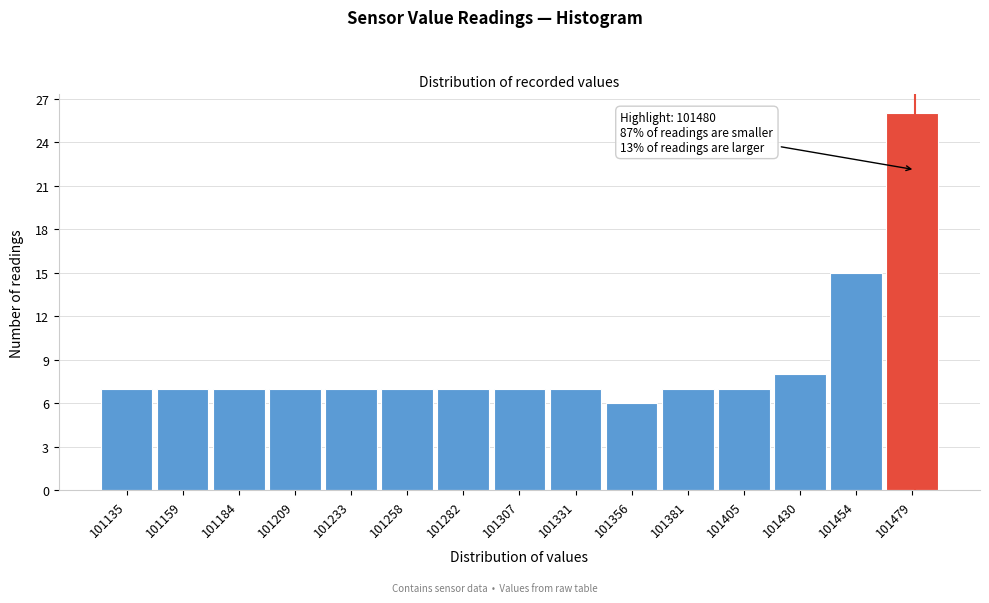

Which range on the x-axis has the tallest bar?

101465 to 101490